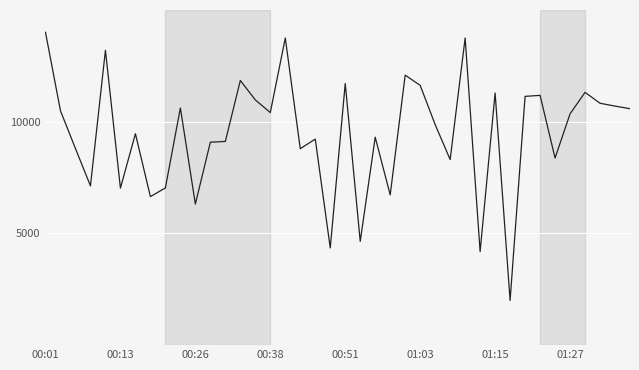

What is the minimum value shown in the chart?

2000.0